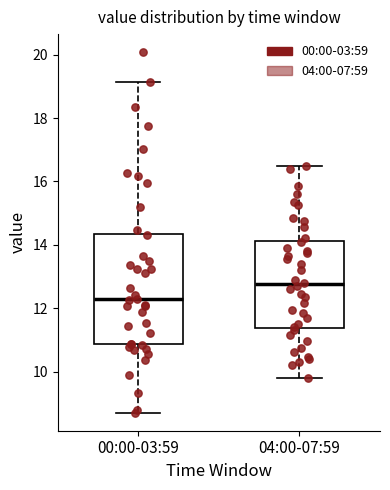

Reading left to right, read every box against the y-axis: the position of its median line, the range the box covers, and the ends of its whiskers. The values are not printed on the chart, so give them approximately, as read against the axis.

00:00-03:59: median 12.2, box 10.8 to 14.4, whiskers 8.8 to 19.2
04:00-07:59: median 12.8, box 11.4 to 14.2, whiskers 9.8 to 16.6